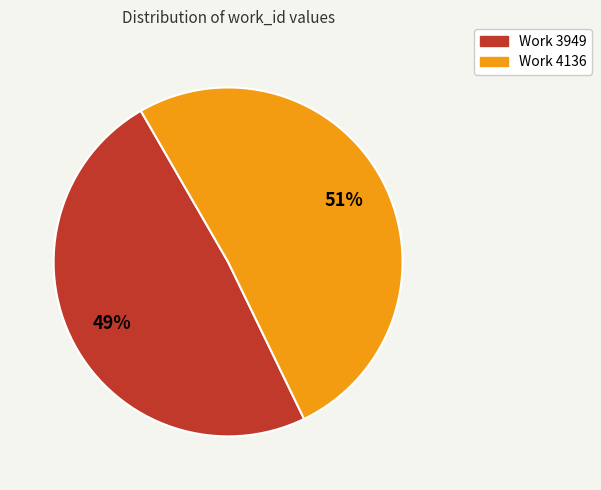

Rank the categories by value from lowest to highest.

Work 3949, Work 4136